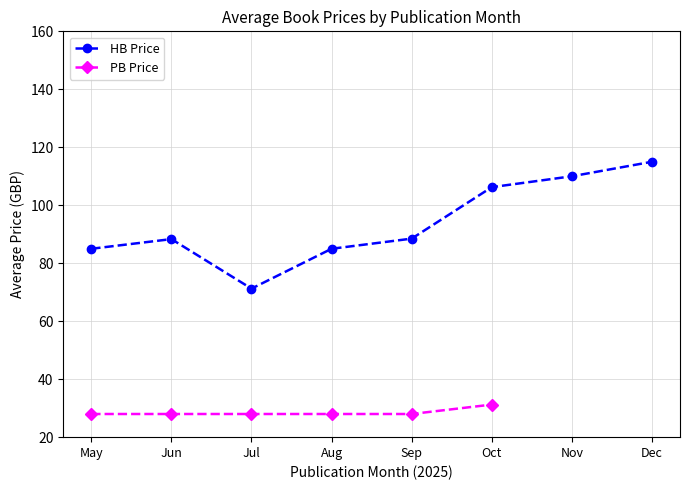

True or false: PB Price has more than 1 interior local peaks.

False